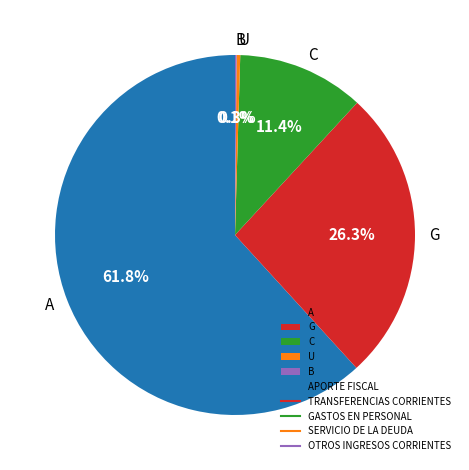

Which slice is the largest?

A